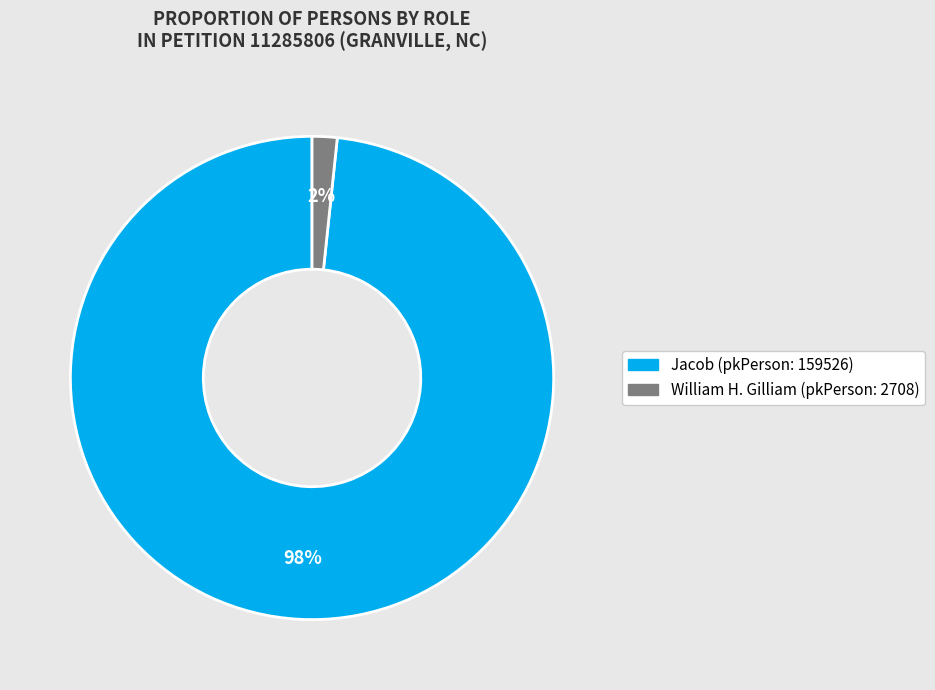

True or false: Jacob (pkPerson: 159526) accounts for 98% of the total.

True